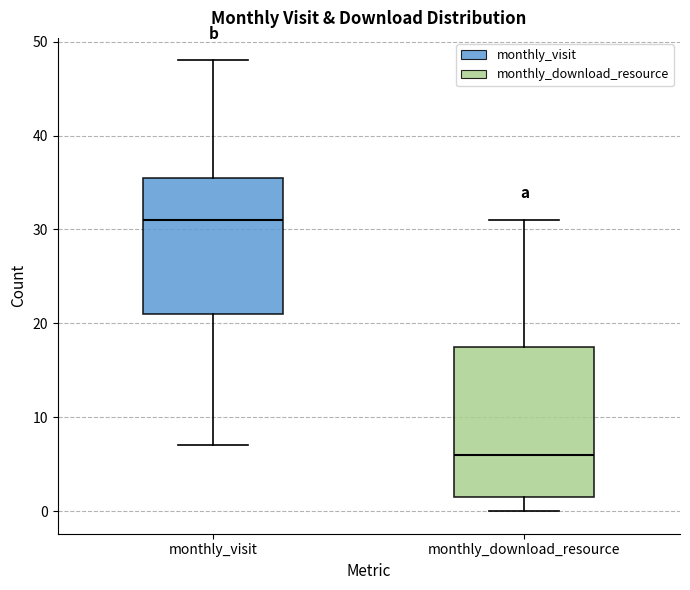

Reading left to right, read every box against the y-axis: the position of its median line, the range the box covers, and the ends of its whiskers. The values are not printed on the chart, so give them approximately, as read against the axis.

monthly_visit: median 31, box 21 to 36, whiskers 7 to 48
monthly_download_resource: median 6, box 2 to 18, whiskers 0 to 31